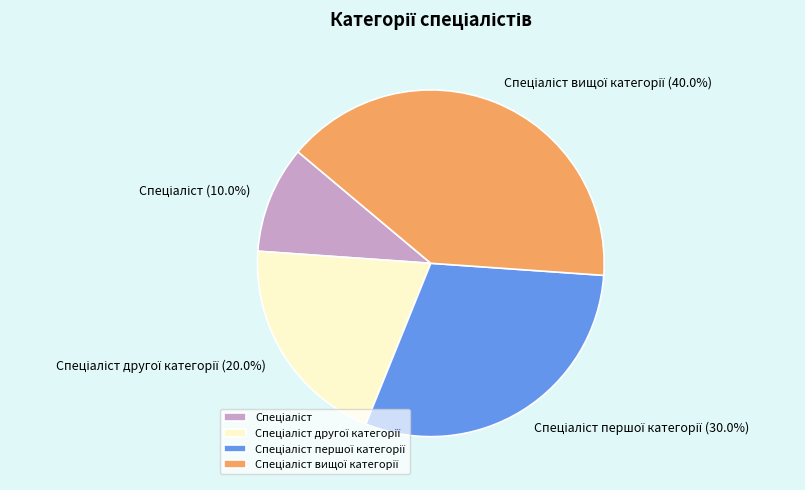

Is there any slice that represents more than half of the pie?

No